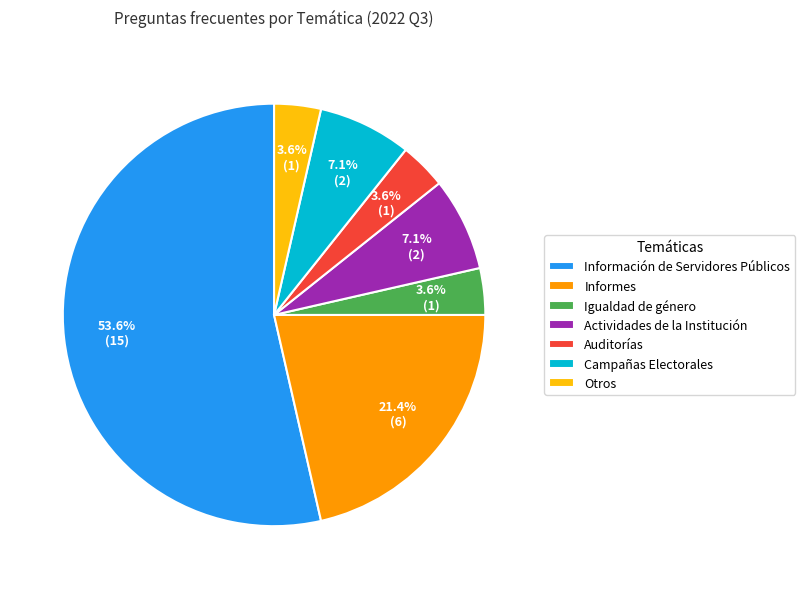

Combined, what portion of the pie is Campañas Electorales and Otros?

10.7%